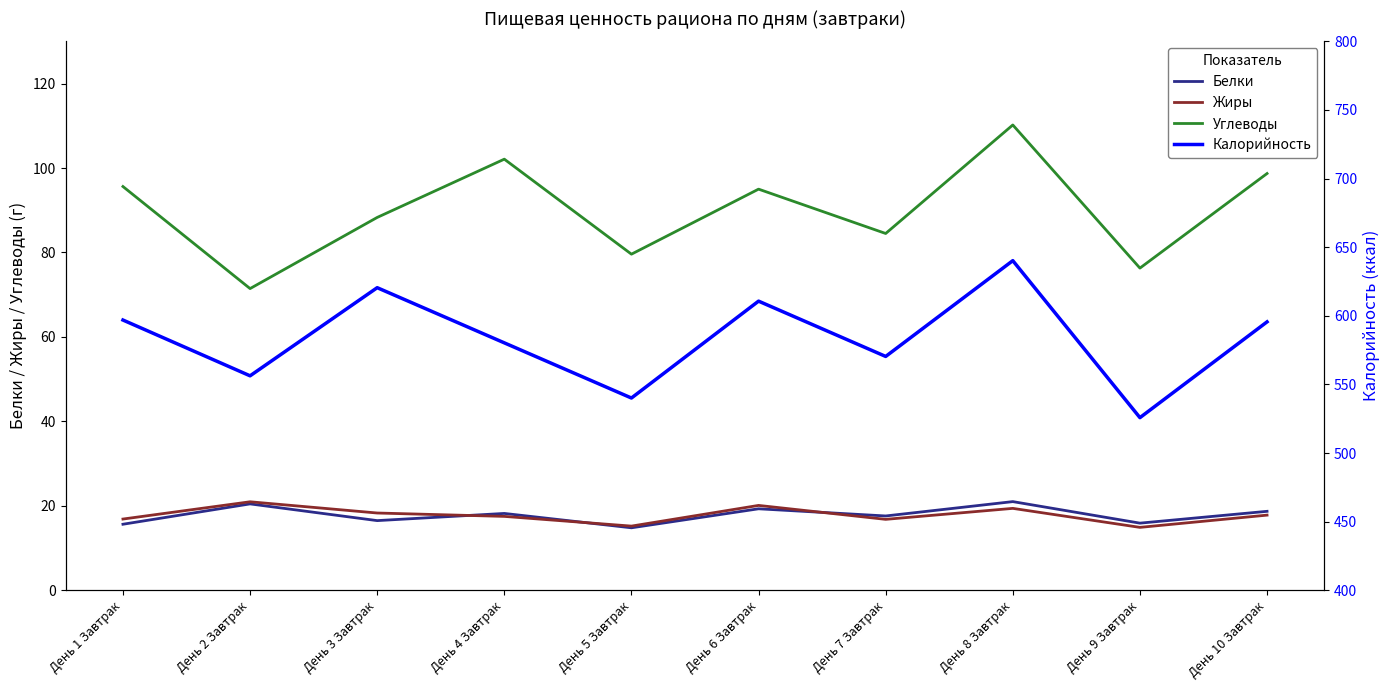

The value of Калорийность at День 3 Завтрак is 225.5. True or false?

False